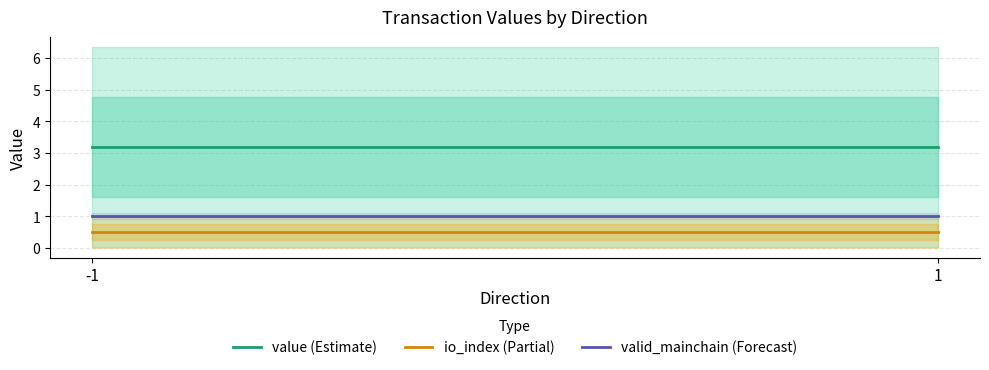

True or false: valid_mainchain (Forecast) has a value of 1.5 at -1.

False